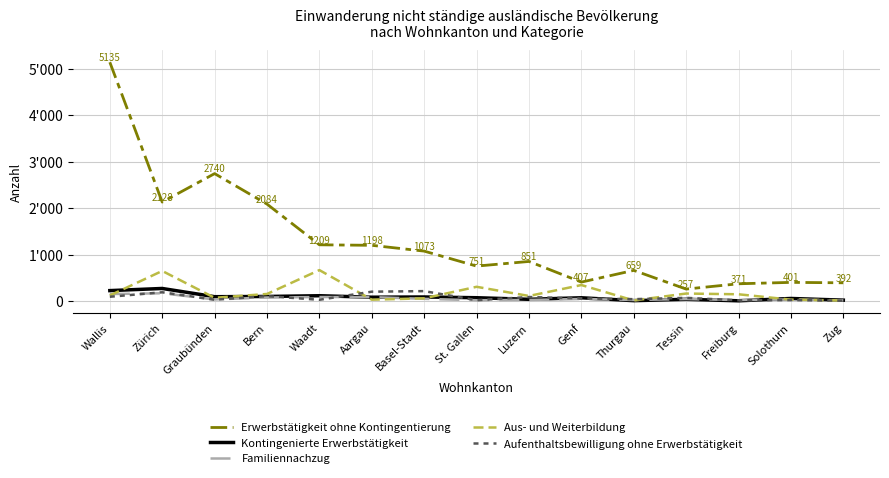

Which series has the largest total across all categories?

Erwerbstätigkeit ohne Kontingentierung